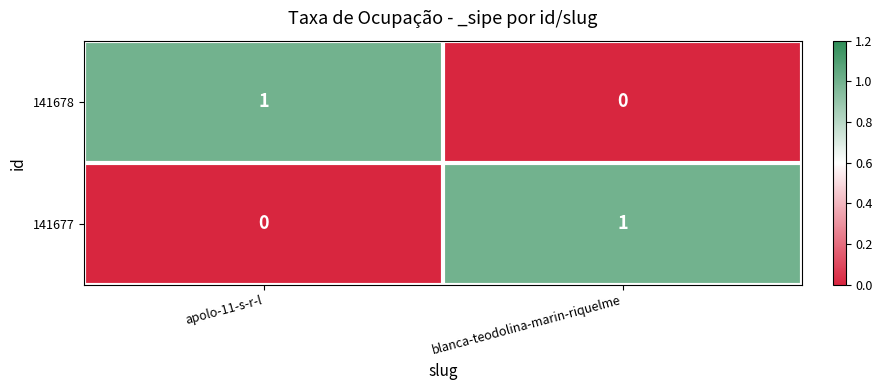

At apolo-11-s-r-l, list the series in order from smallest to largest.

141677, 141678